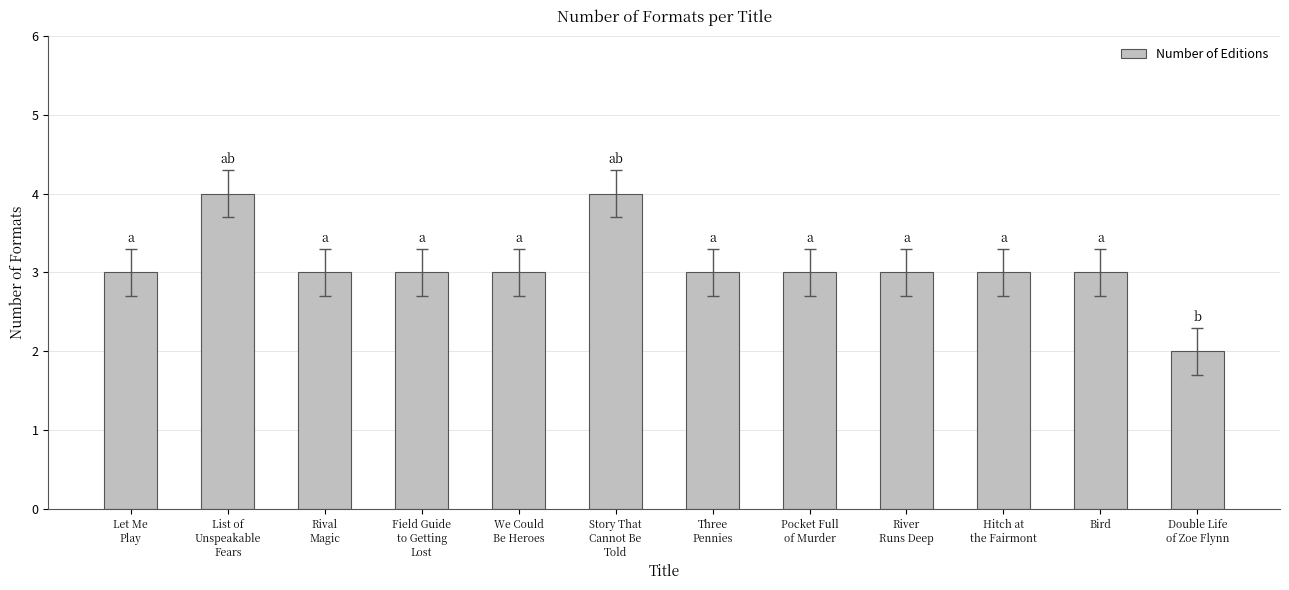

Count the values in the range 3 to 4.

11